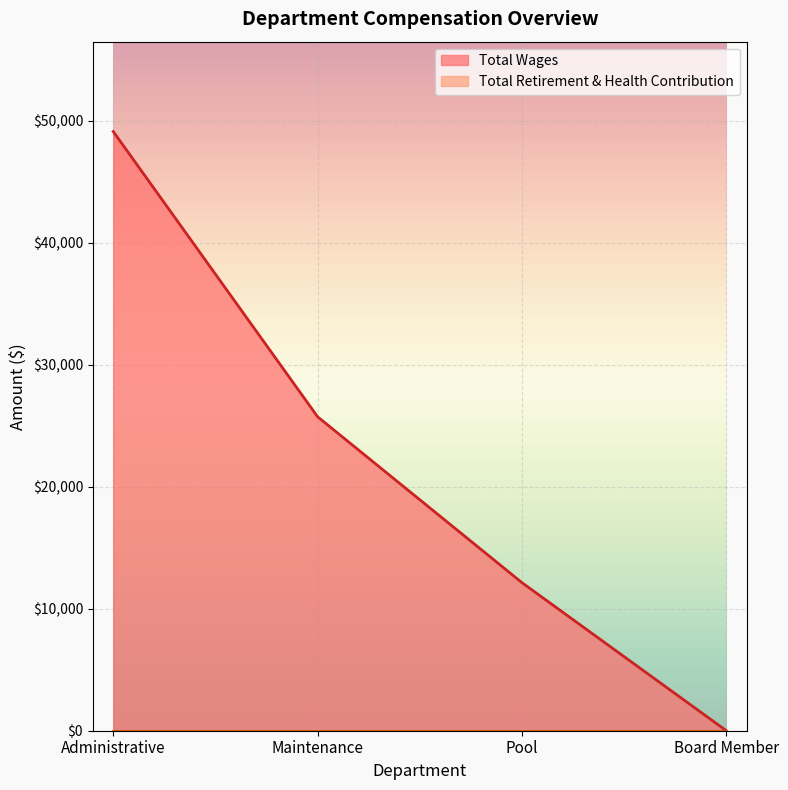

Approximately how many times larger is the value at Maintenance compared to Administrative?

0.5